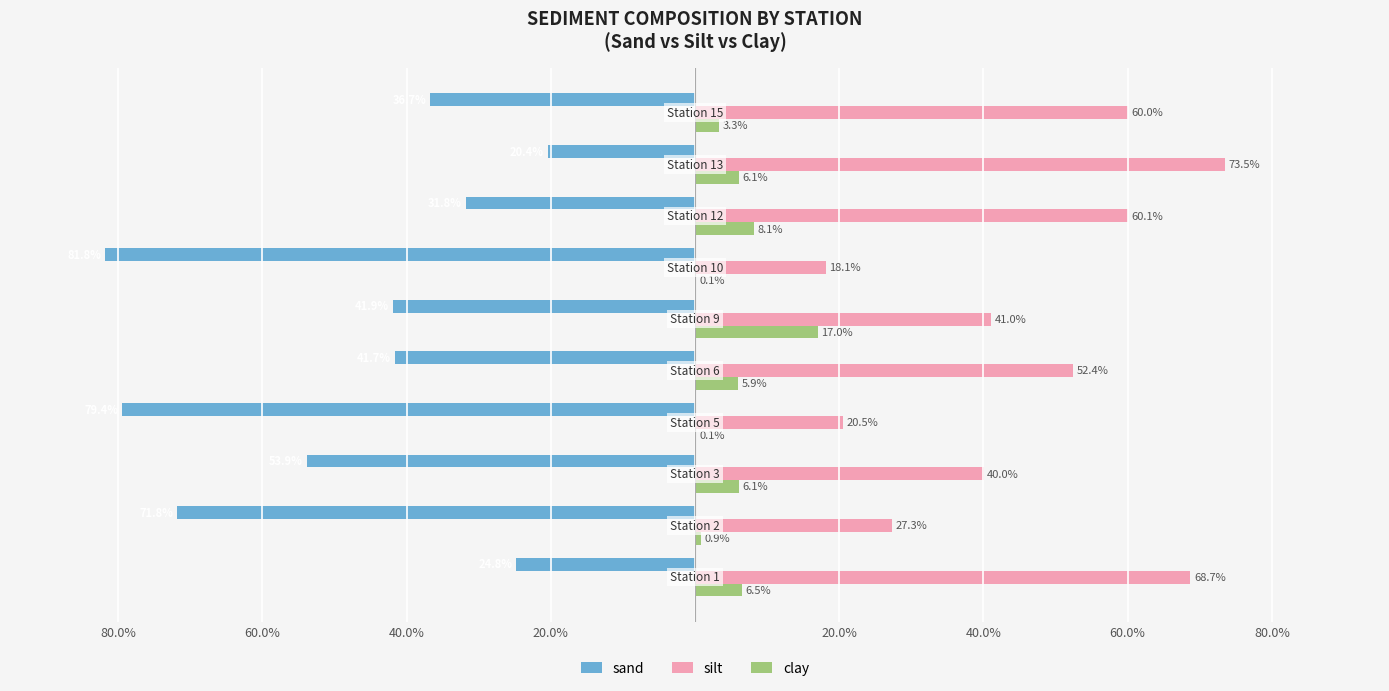

What are all the series names shown in the legend?

sand, silt, clay